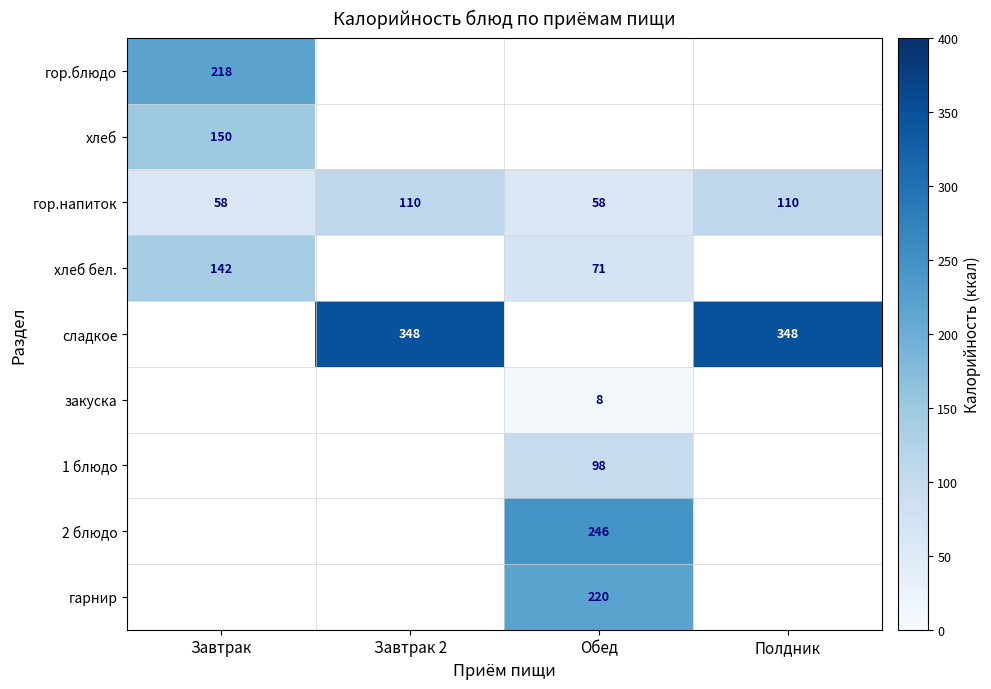

True or false: сладкое has a value of 194 at Завтрак 2.

False